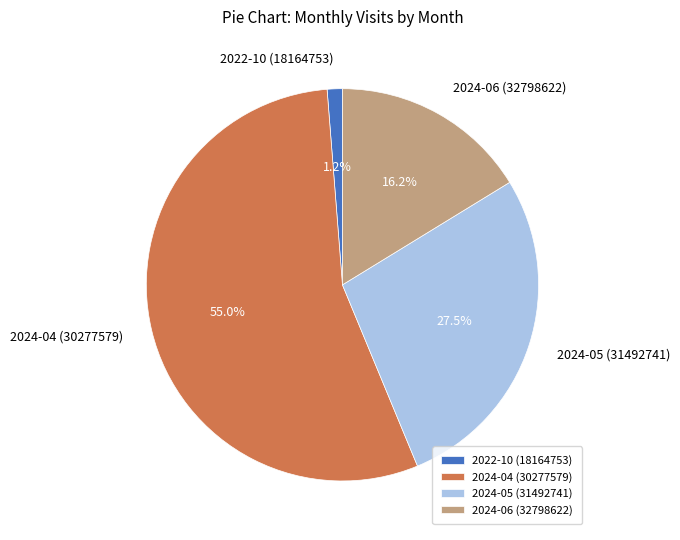

Which slice represents more than half of the pie?

2024-04 (30277579)